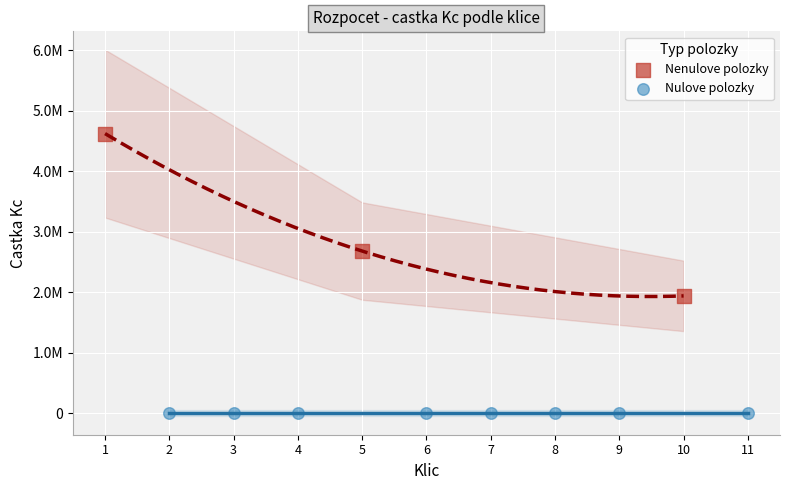

Which series reaches the maximum Y coordinate?

Nenulove polozky